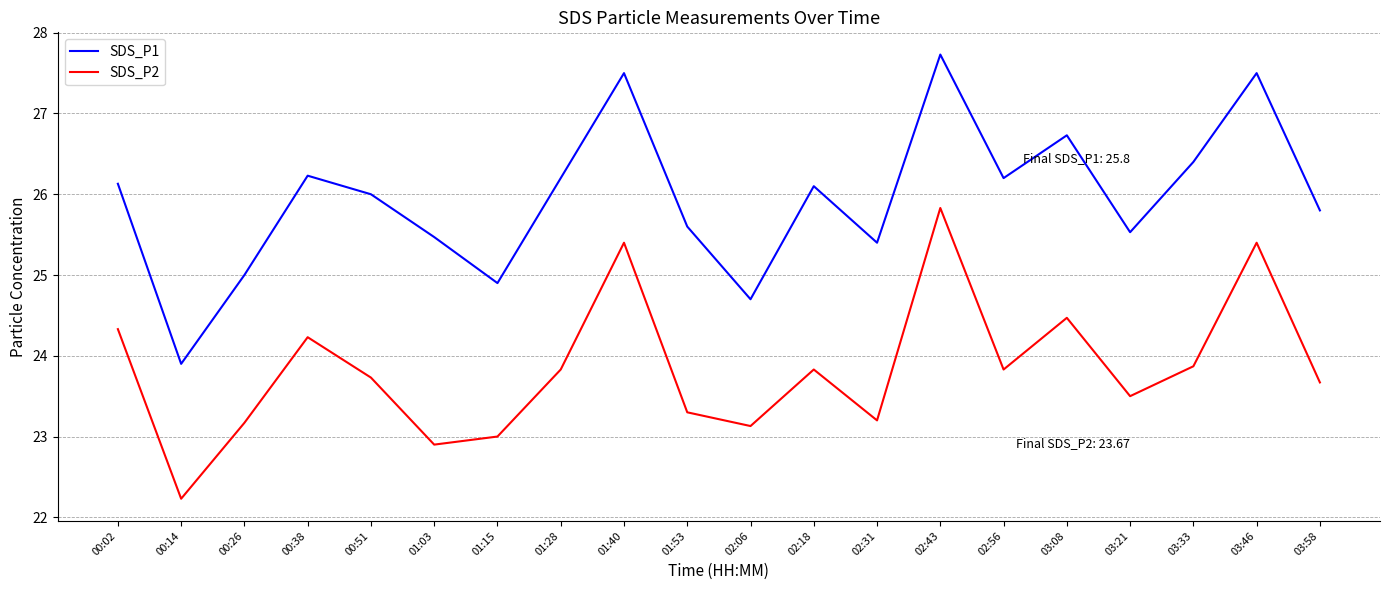

At which category is the sum across all series the highest?

02:43